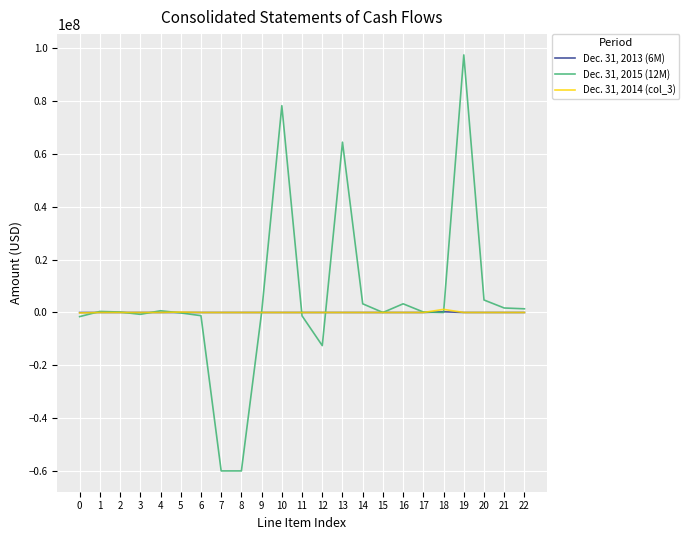

At which category is the sum across all series the highest?

19